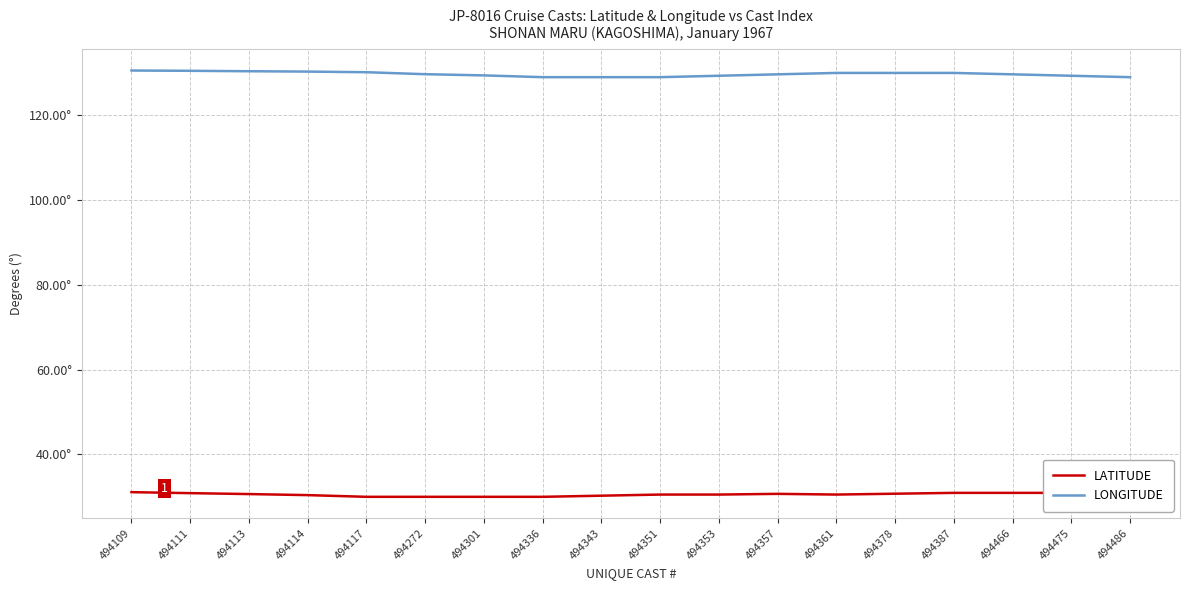

At which category does LATITUDE reach its first local valley?

494361